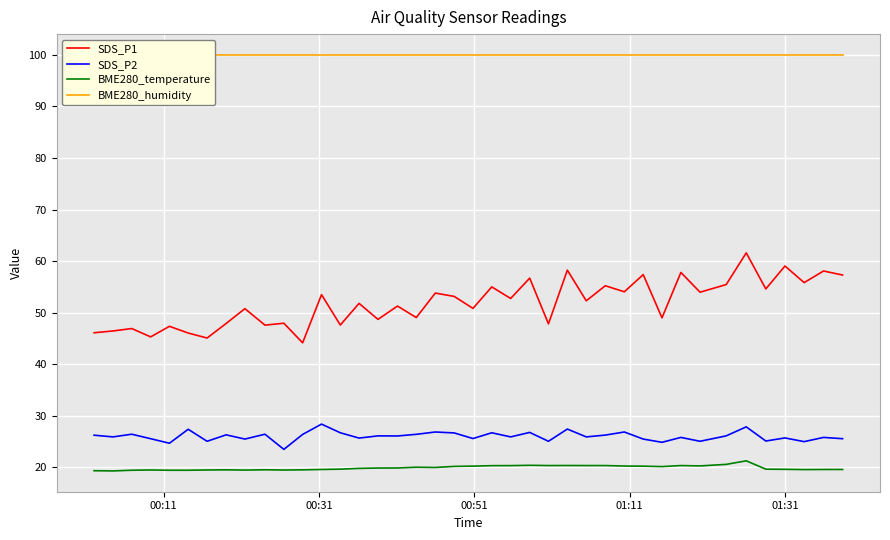

True or false: BME280_temperature and SDS_P2 cross at least once.

False